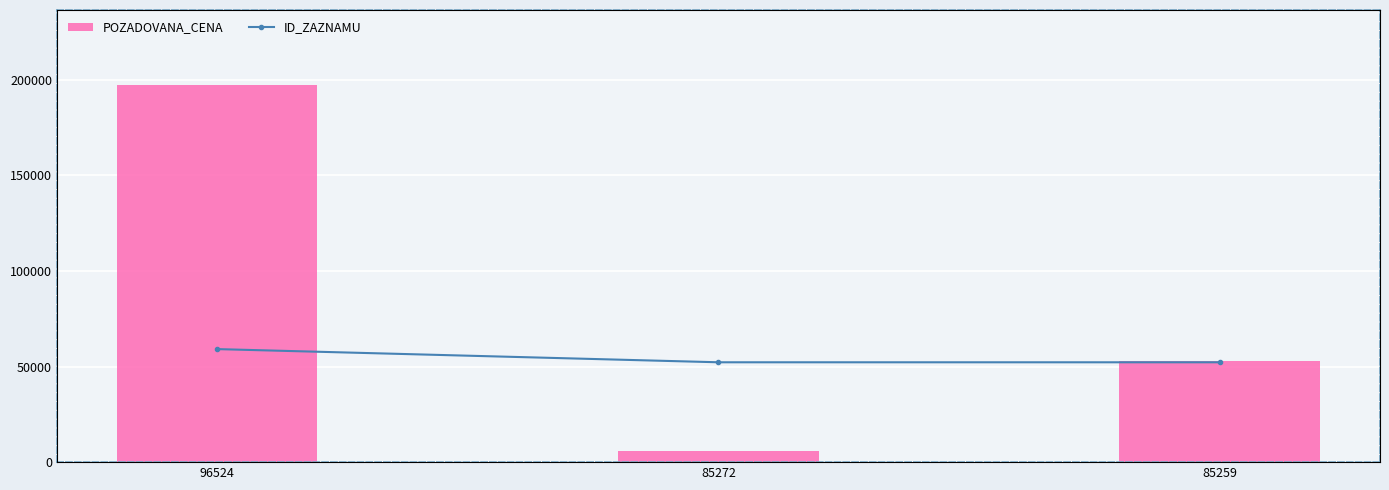

Reading left to right, extract all data points from this chart.

POZADOVANA_CENA: 197000.0	5700.0	53100.0
ID_ZAZNAMU: 9850.0	8701.8	8700.4